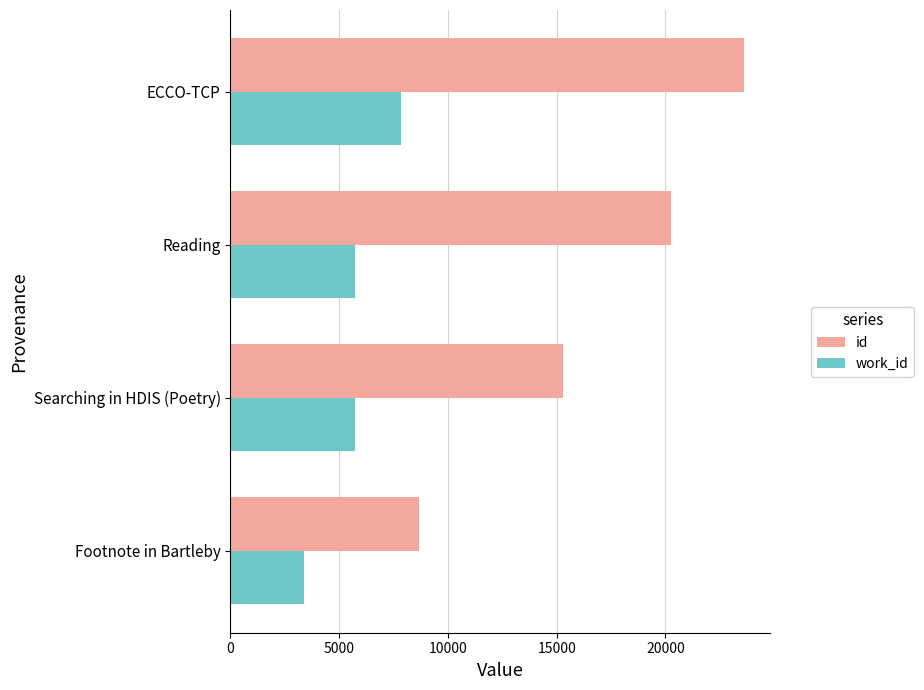

List the labels in order of id value, smallest first.

Footnote in Bartleby, Searching in HDIS (Poetry), Reading, ECCO-TCP